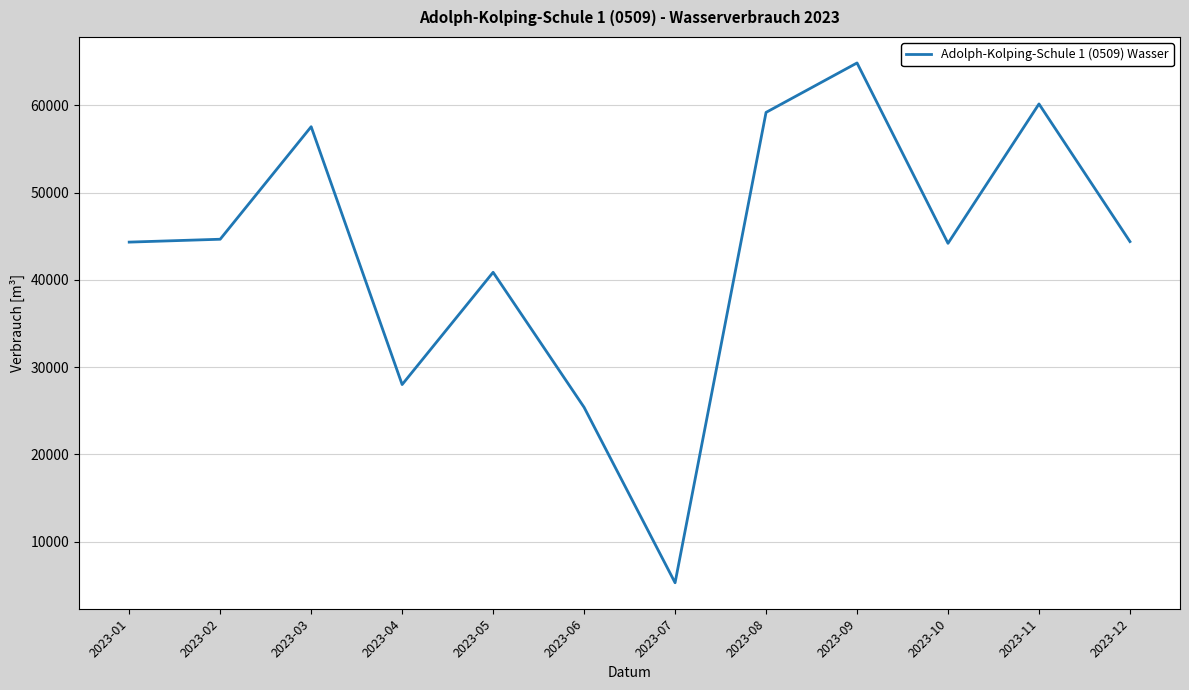

At which label does the data first exceed 44390?

2023-02